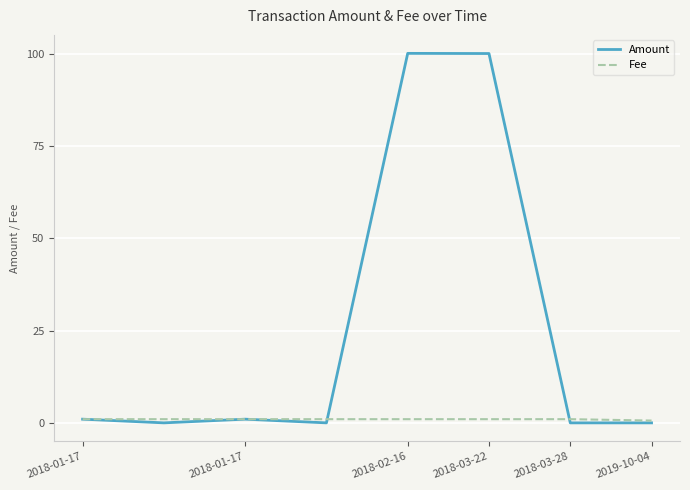

What is the difference between the second highest and minimum values in the Fee series?

0.4